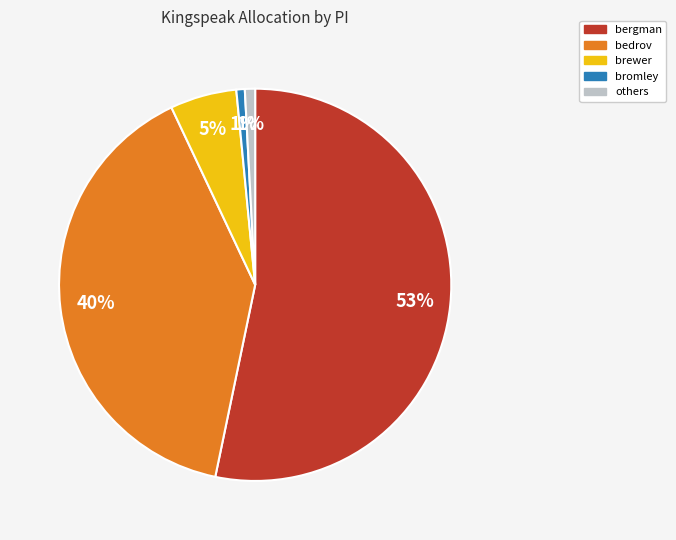

Is there a majority slice in this chart?

Yes